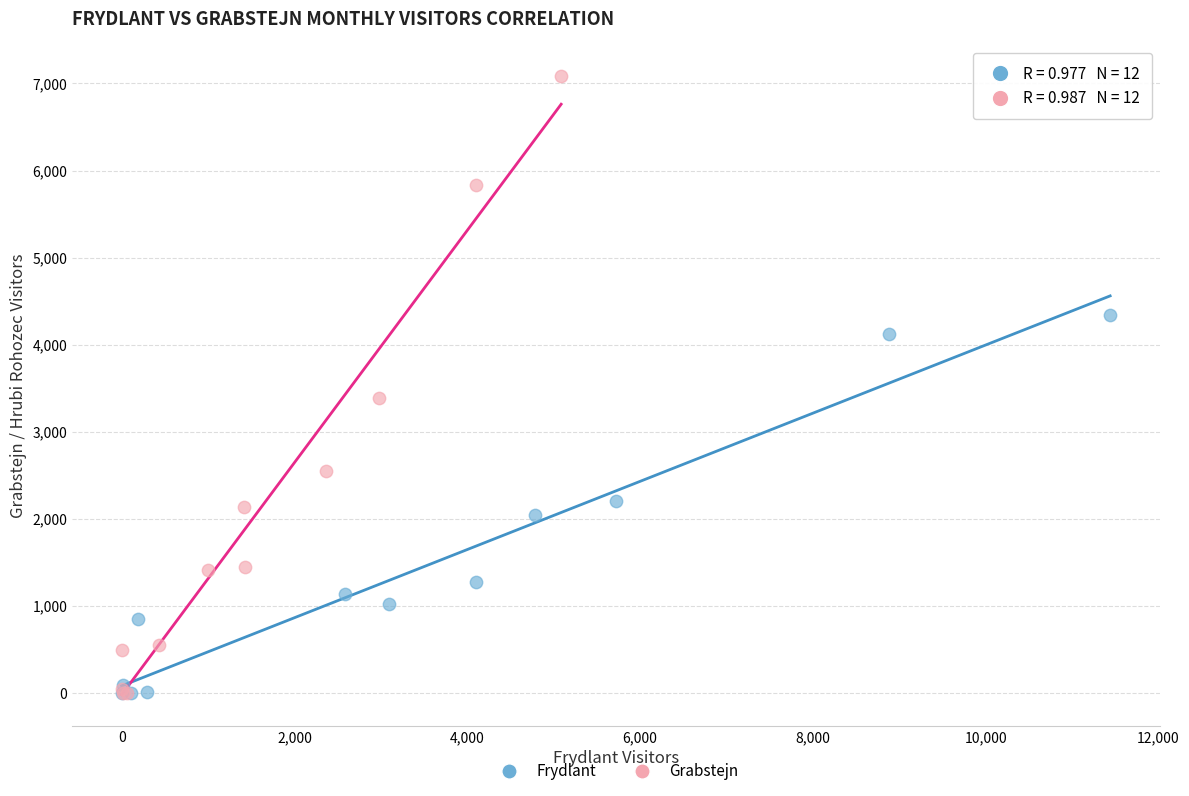

What are all the series names shown in the legend?

Frydlant, Grabstejn